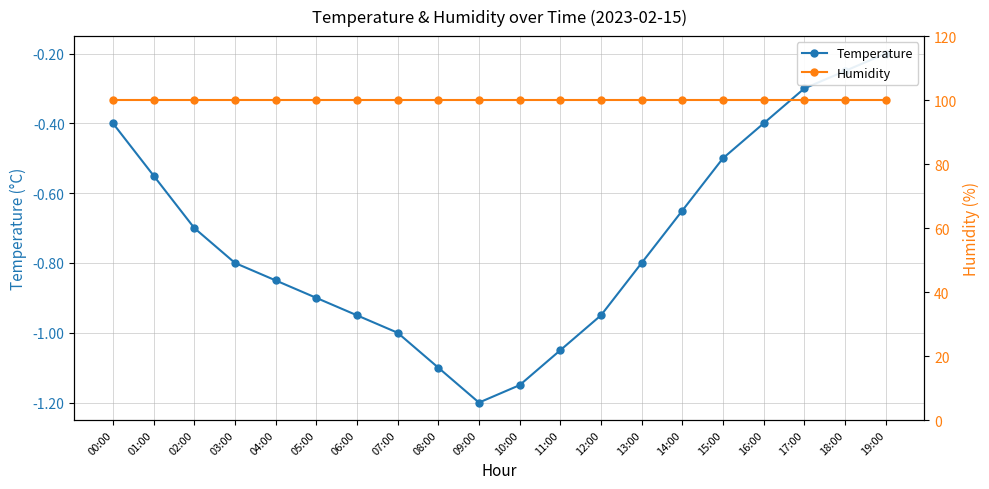

In Temperature, how many points are lower than both neighbors (excluding endpoints)?

1